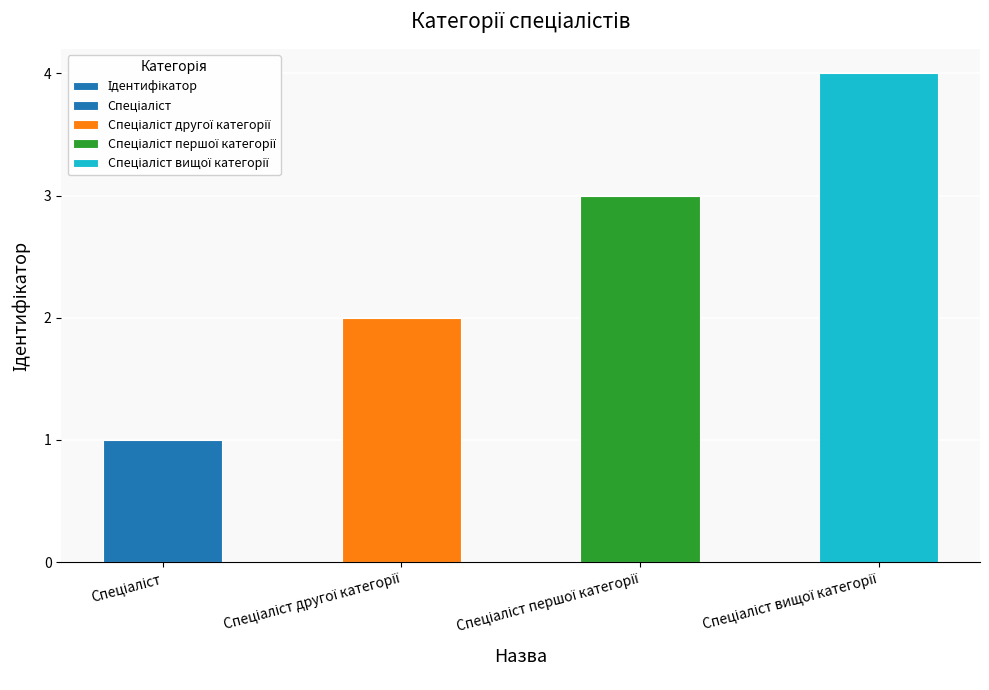

Which has a higher value, Спеціаліст другої категорії or Спеціаліст?

Спеціаліст другої категорії